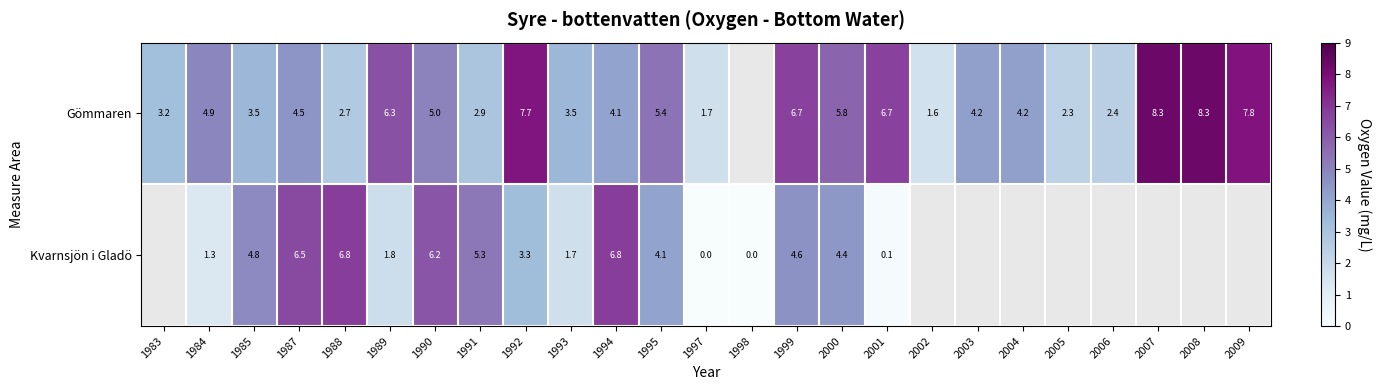

What is the difference between the Gömmaren values at 1983 and 1993?

0.3